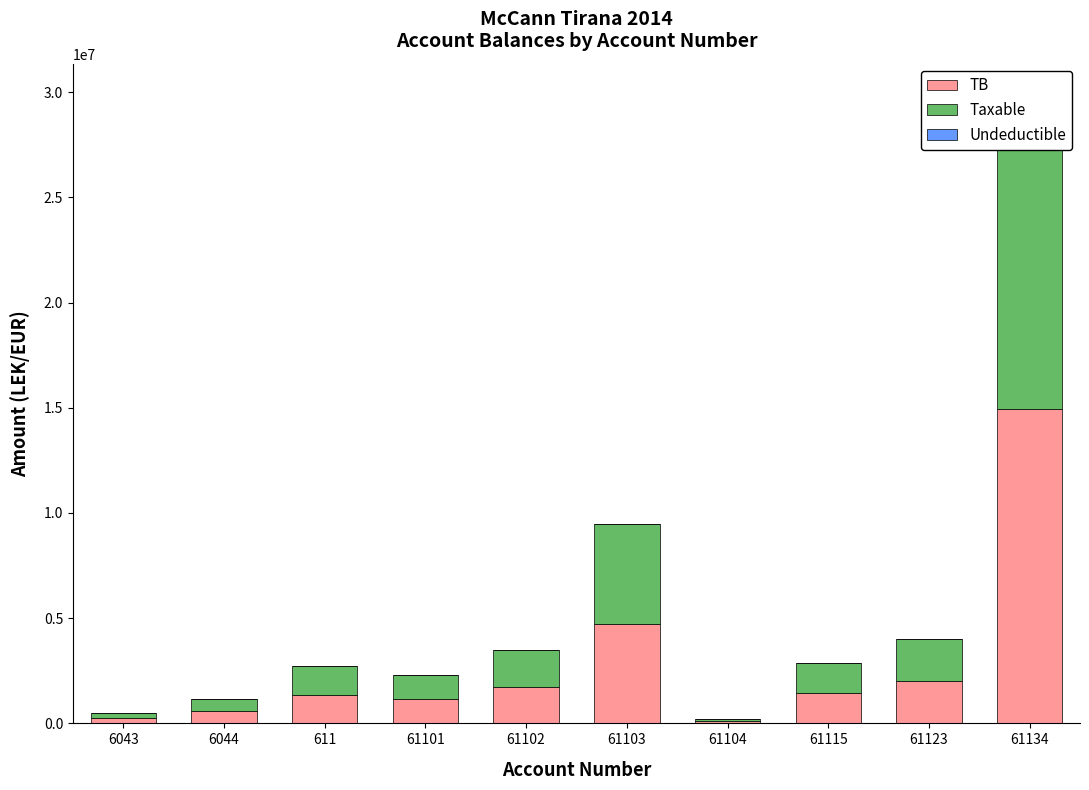

What is the label of the 10th bar from the right?

6043